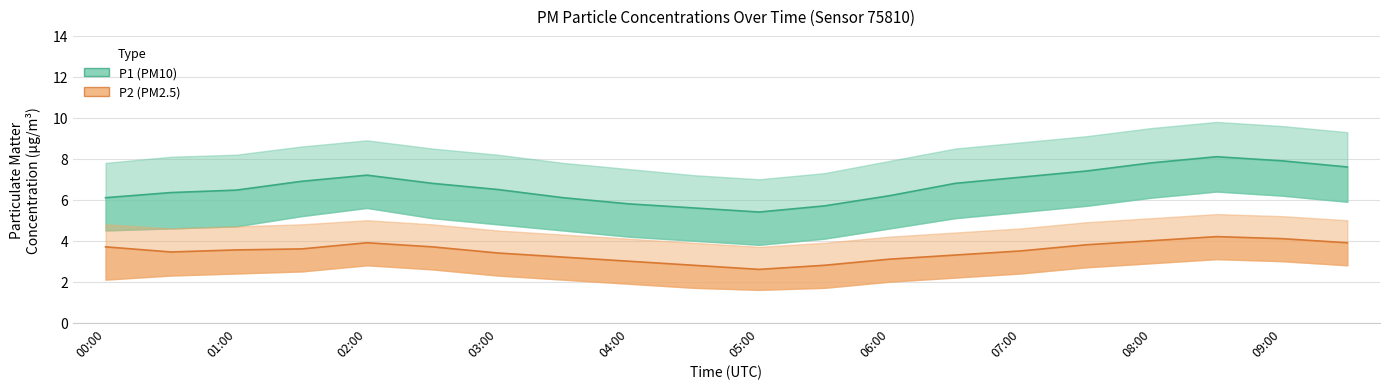

True or false: P1 has a value of 3.9 at 08:00.

False